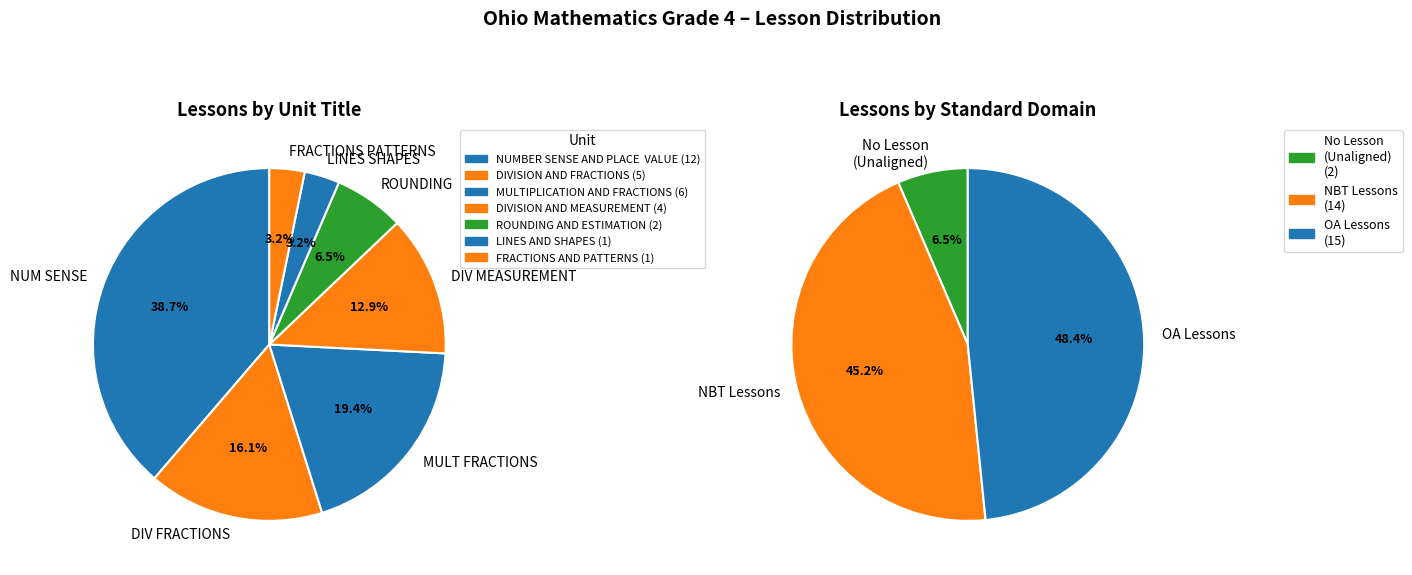

How many slices are in this pie chart?

7